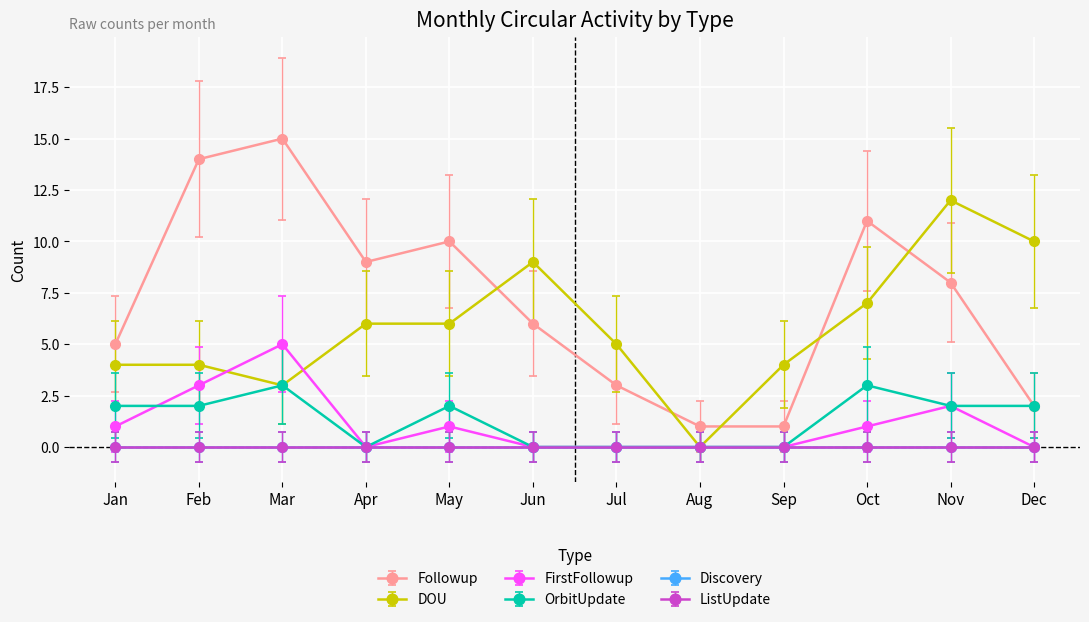

Where is Followup nearest to the value 8?

Nov